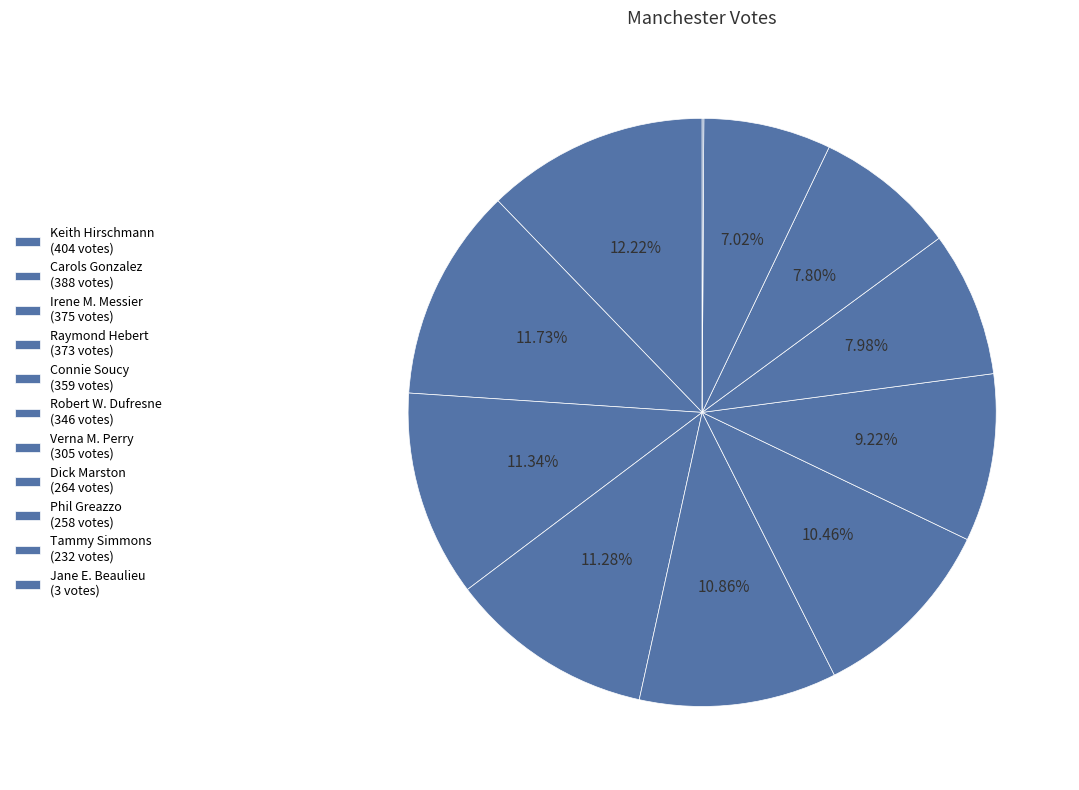

Which has a higher value, Robert W. Dufresne or Irene M. Messier?

Irene M. Messier